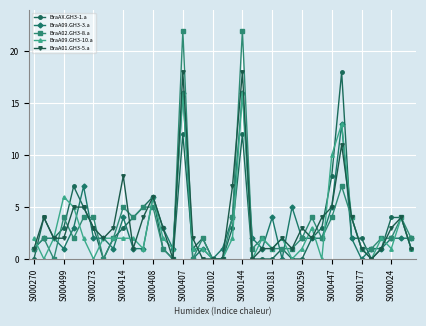

True or false: BraA09.GH3-3.a has more than 1 interior local peaks.

True